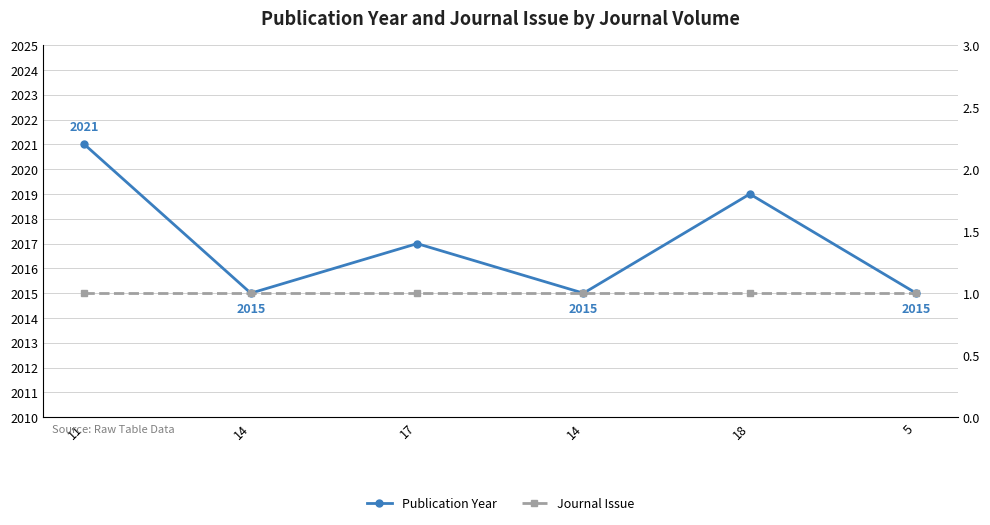

Is this an area chart (filled region under the line)?

No